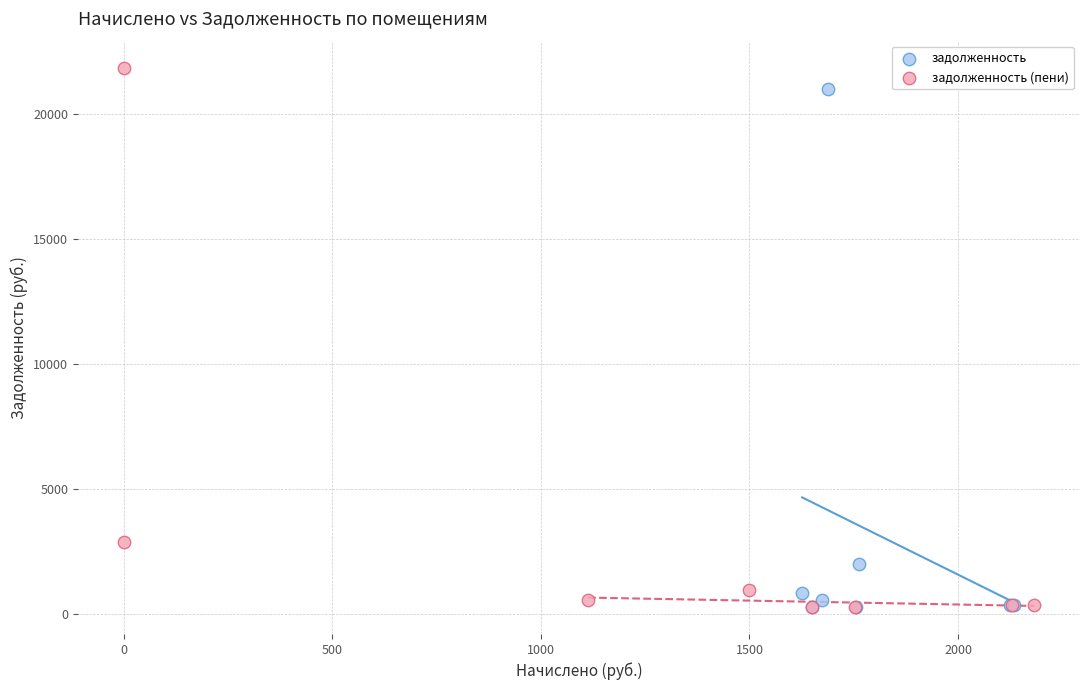

Which series has the widest spread of Y values?

задолженность (пени)